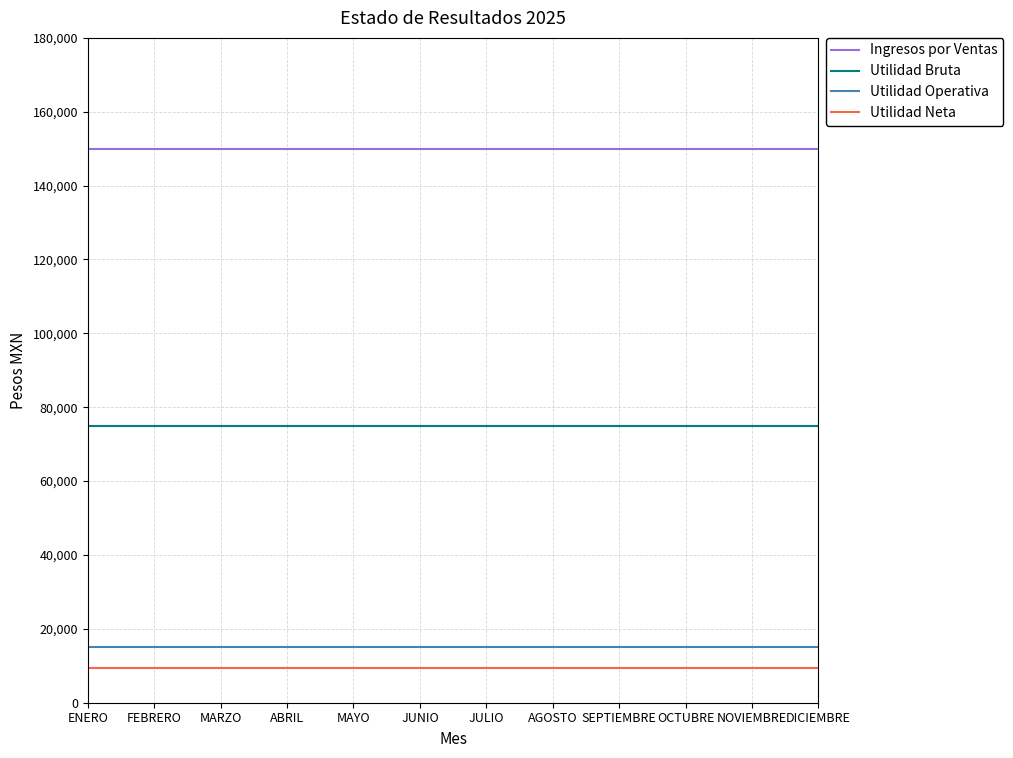

What is the highest value of the Utilidad Operativa series?

15000